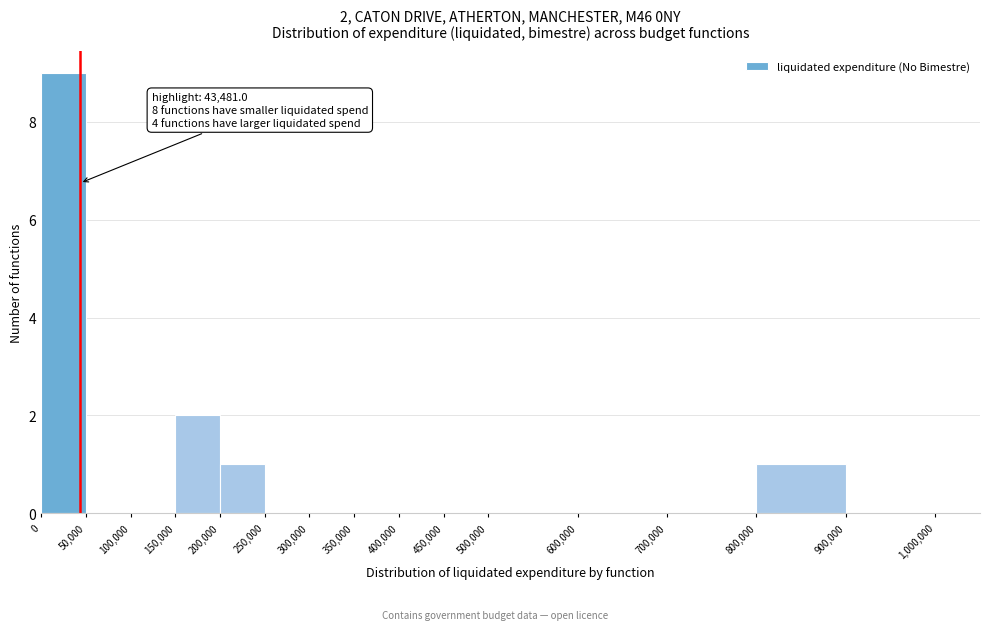

Over which range of the x-axis is the bar tallest?

0 to 50,000